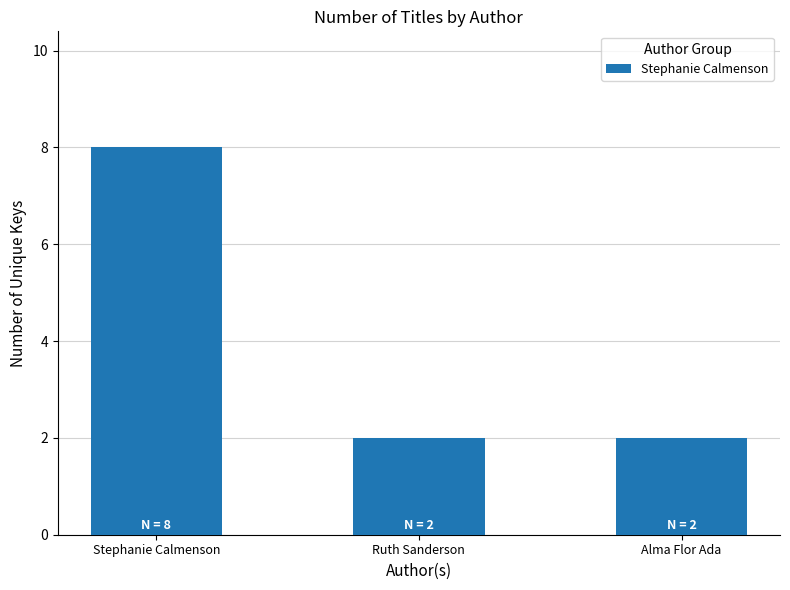

Reading left to right, transcribe all the data shown in this chart.

Stephanie Calmenson=8	Ruth Sanderson=2	Alma Flor Ada=2